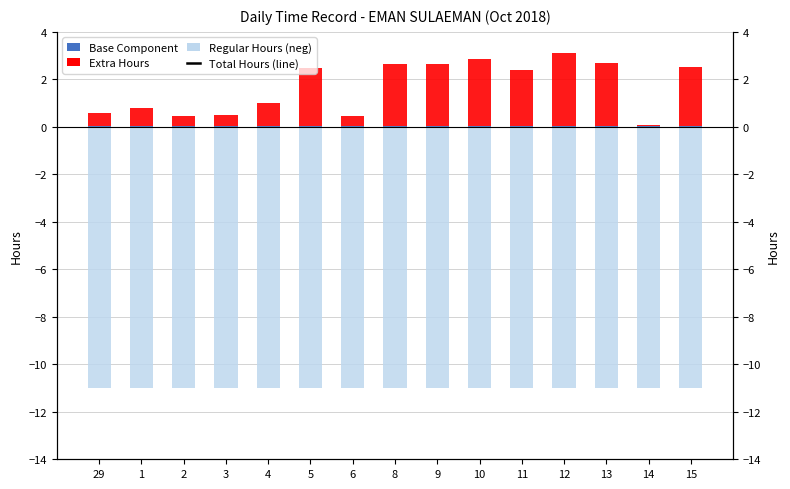

Does the chart contain stacked bars?

No